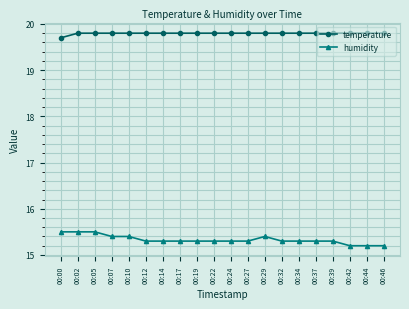

What is the minimum value shown in the chart?

15.2